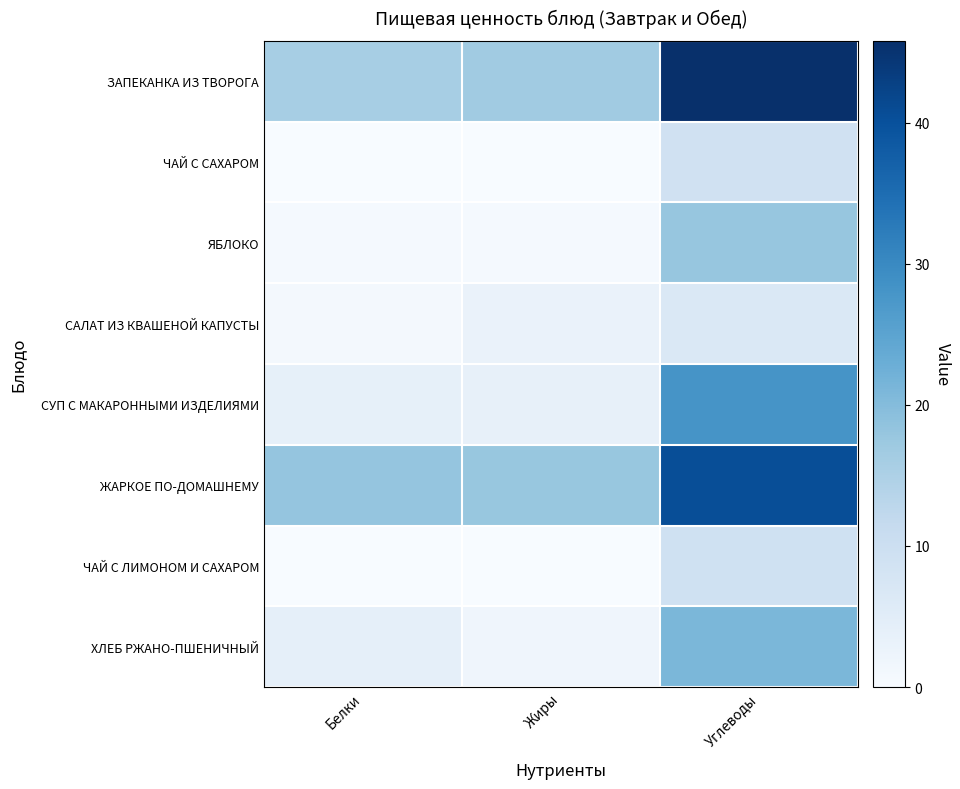

Reading left to right, list all the values displayed in this chart.

ЗАПЕКАНКА ИЗ ТВОРОГА: Белки=15.8	Жиры=16.8	Углеводы=45.8
ЧАЙ С САХАРОМ: Белки=0.1	Жиры=0.0	Углеводы=9.0
ЯБЛОКО: Белки=0.6	Жиры=0.6	Углеводы=18.0
САЛАТ ИЗ КВАШЕНОЙ КАПУСТЫ: Белки=1.0	Жиры=3.0	Углеводы=6.6
СУП С МАКАРОННЫМИ ИЗДЕЛИЯМИ: Белки=3.8	Жиры=3.6	Углеводы=28.0
ЖАРКОЕ ПО-ДОМАШНЕМУ: Белки=18.1	Жиры=17.8	Углеводы=40.5
ЧАЙ С ЛИМОНОМ И САХАРОМ: Белки=0.1	Жиры=0.0	Углеводы=9.3
ХЛЕБ РЖАНО-ПШЕНИЧНЫЙ: Белки=4.0	Жиры=1.8	Углеводы=21.0